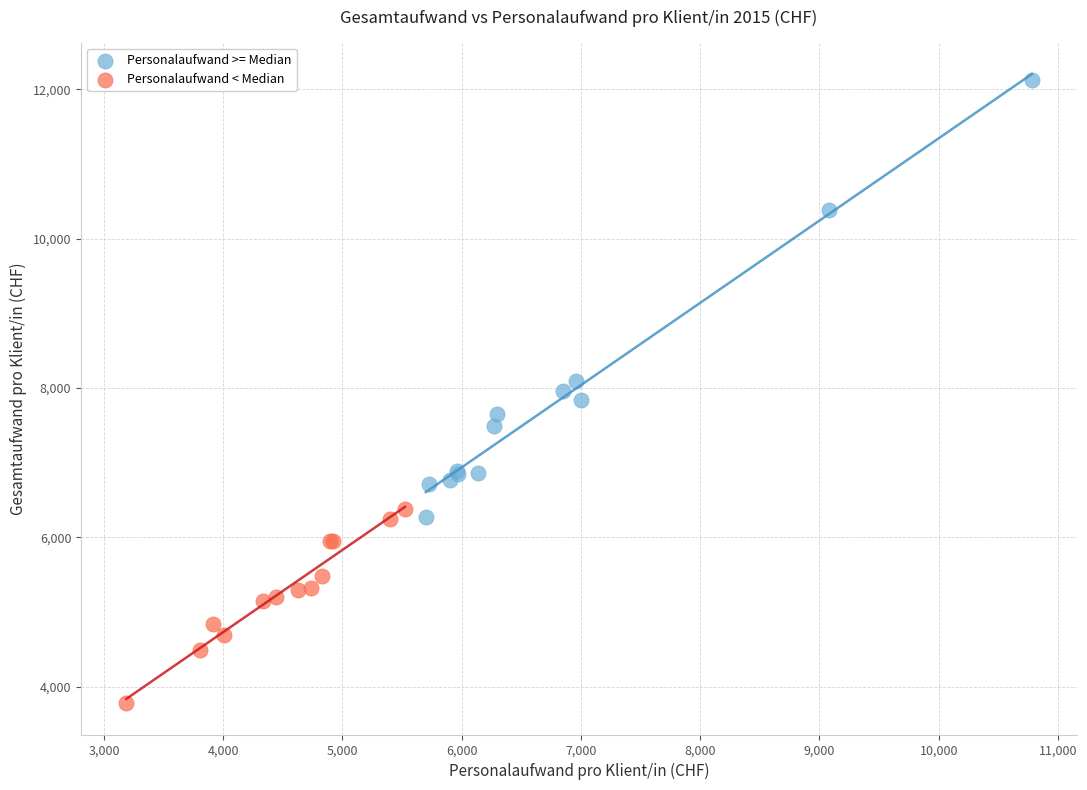

Which series contains the lowest Y value?

Personalaufwand < Median